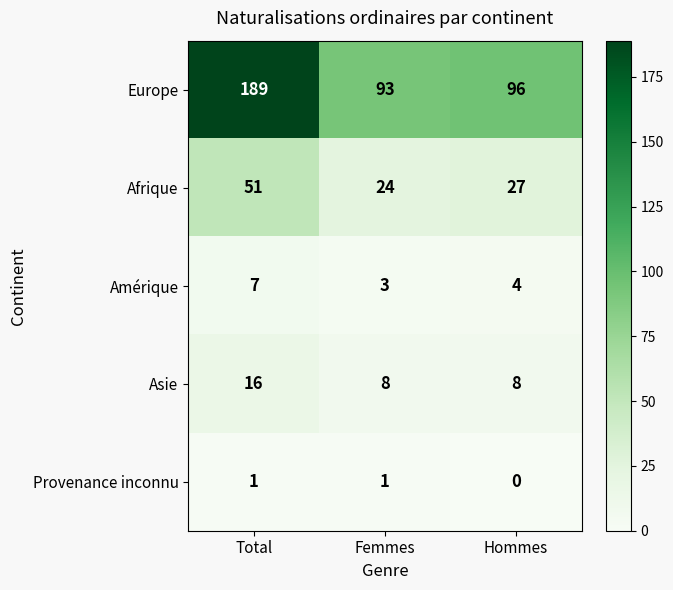

What is the difference between the highest and lowest values at Femmes?

92